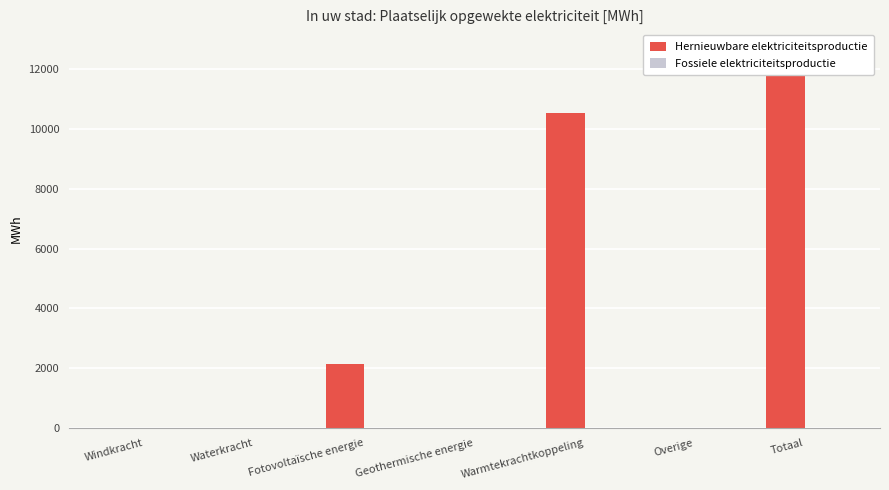

Reading left to right, list all the values displayed in this chart.

Hernieuwbare elektriciteitsproductie: Windkracht=0.0	Waterkracht=0.0	Fotovoltaïsche energie=2153.1	Geothermische energie=0.0	Warmtekrachtkoppeling=10552.5	Overige=0.0	Totaal=12705.6
Fossiele elektriciteitsproductie: Windkracht=0.0	Waterkracht=0.0	Fotovoltaïsche energie=0.0	Geothermische energie=0.0	Warmtekrachtkoppeling=0.0	Overige=0.0	Totaal=0.0